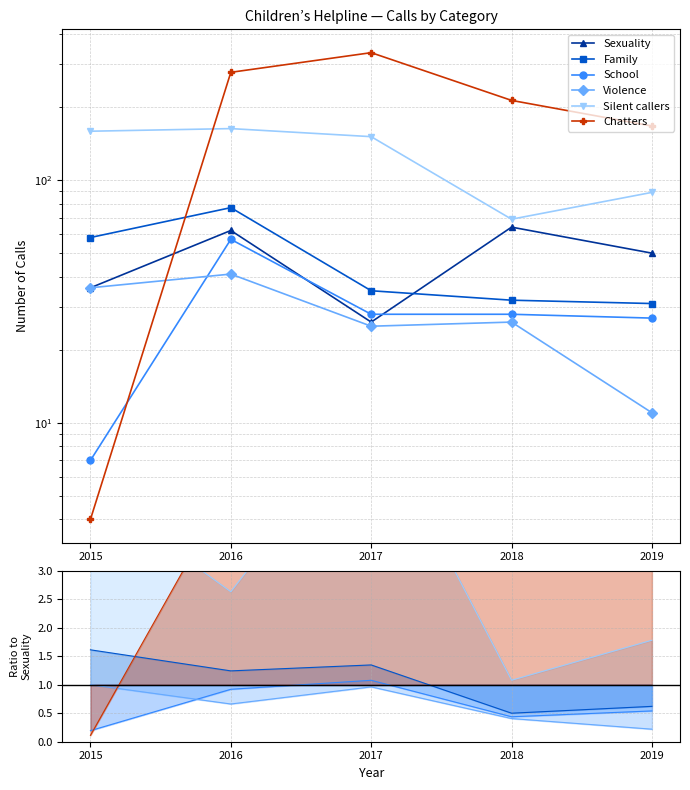

What is the value of the School point at the 1st from the left?

7